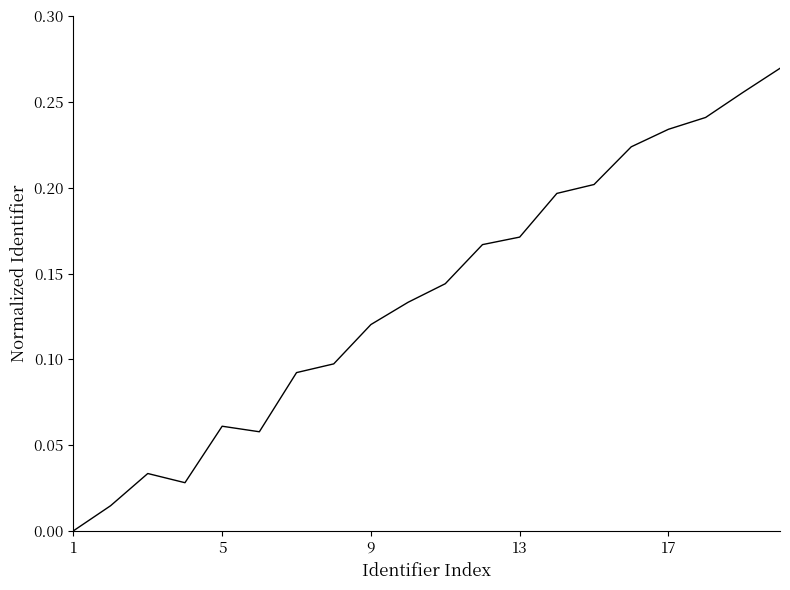

How many lines are shown in the chart?

1